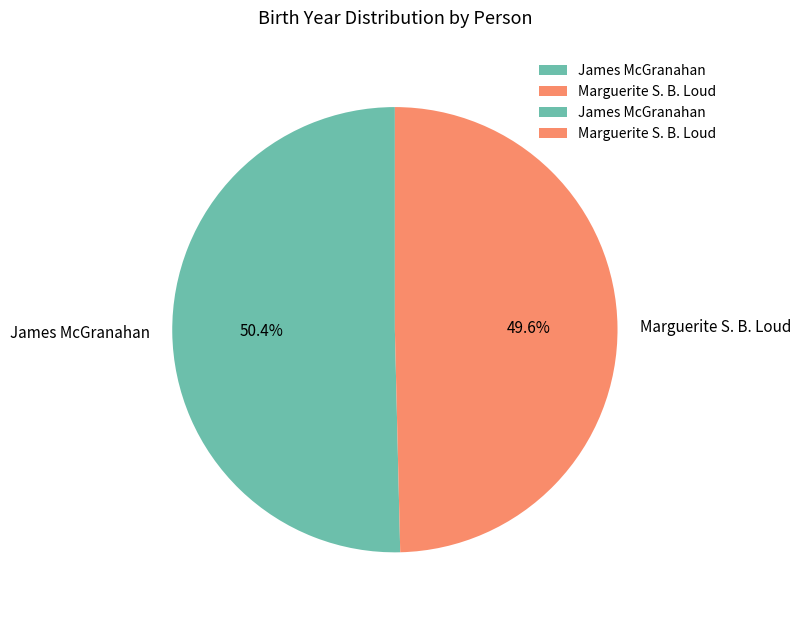

Between James McGranahan and Marguerite S. B. Loud, which is larger?

James McGranahan